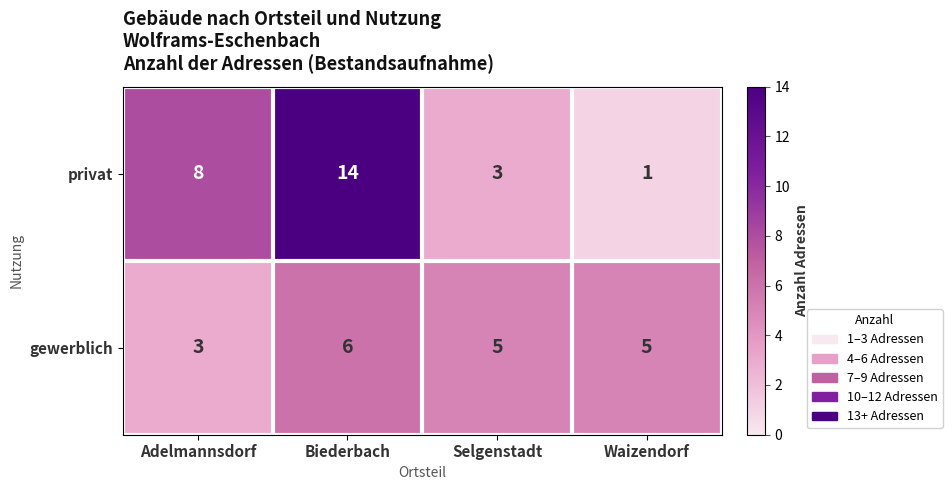

True or false: gewerblich has a value of 3 at Adelmannsdorf.

True